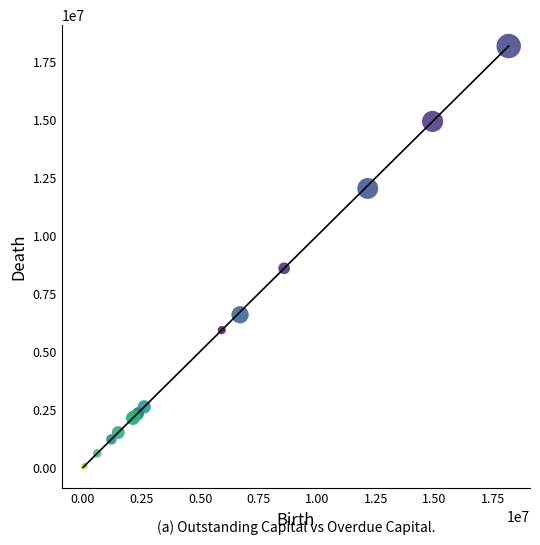

What Y value in the scatter plot is closest to 9085051?

8583244.9